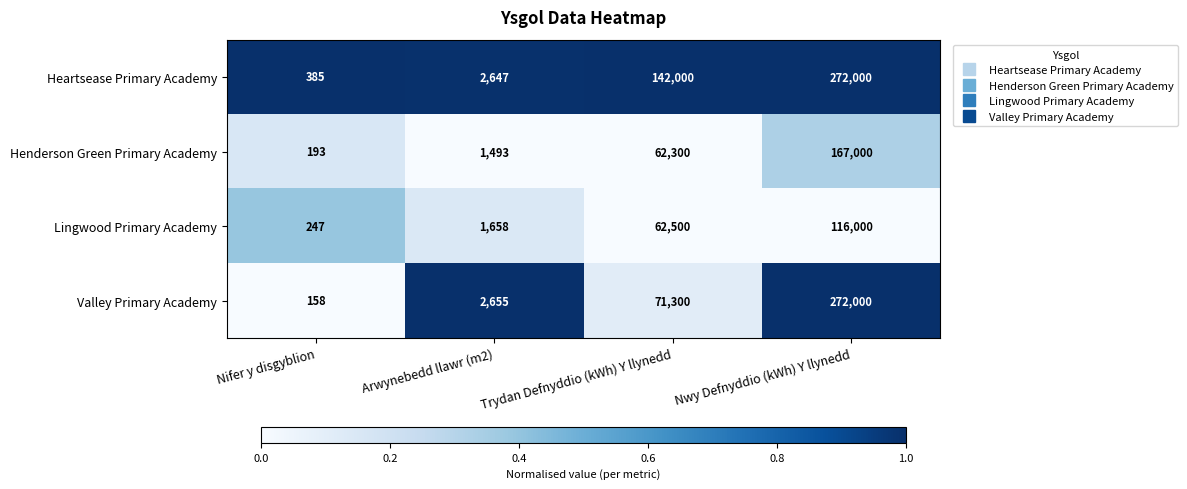

Reading right to left, extract all data points from this chart.

Heartsease Primary Academy: Nwy Defnyddio (kWh) Y llynedd=272000	Trydan Defnyddio (kWh) Y llynedd=142000	Arwynebedd llawr (m2)=2647	Nifer y disgyblion=385
Henderson Green Primary Academy: Nwy Defnyddio (kWh) Y llynedd=167000	Trydan Defnyddio (kWh) Y llynedd=62300	Arwynebedd llawr (m2)=1493	Nifer y disgyblion=193
Lingwood Primary Academy: Nwy Defnyddio (kWh) Y llynedd=116000	Trydan Defnyddio (kWh) Y llynedd=62500	Arwynebedd llawr (m2)=1658	Nifer y disgyblion=247
Valley Primary Academy: Nwy Defnyddio (kWh) Y llynedd=272000	Trydan Defnyddio (kWh) Y llynedd=71300	Arwynebedd llawr (m2)=2655	Nifer y disgyblion=158